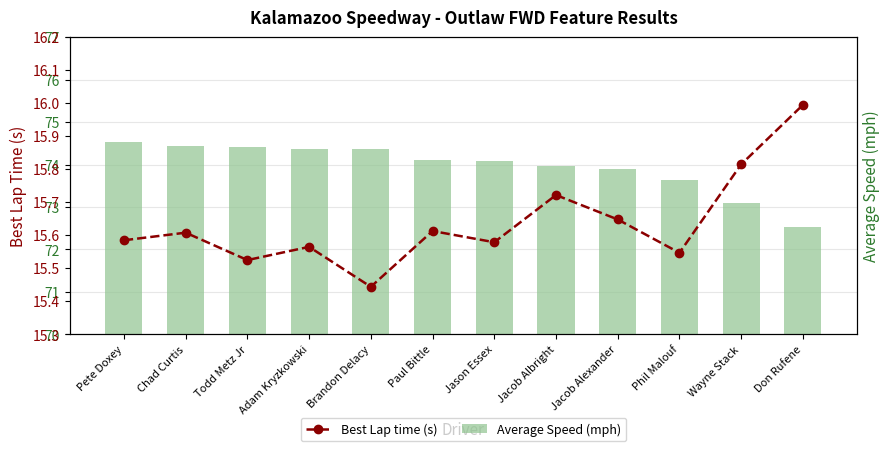

What is the difference between the maximum and second lowest values in the Average Speed (mph) series?

1.4